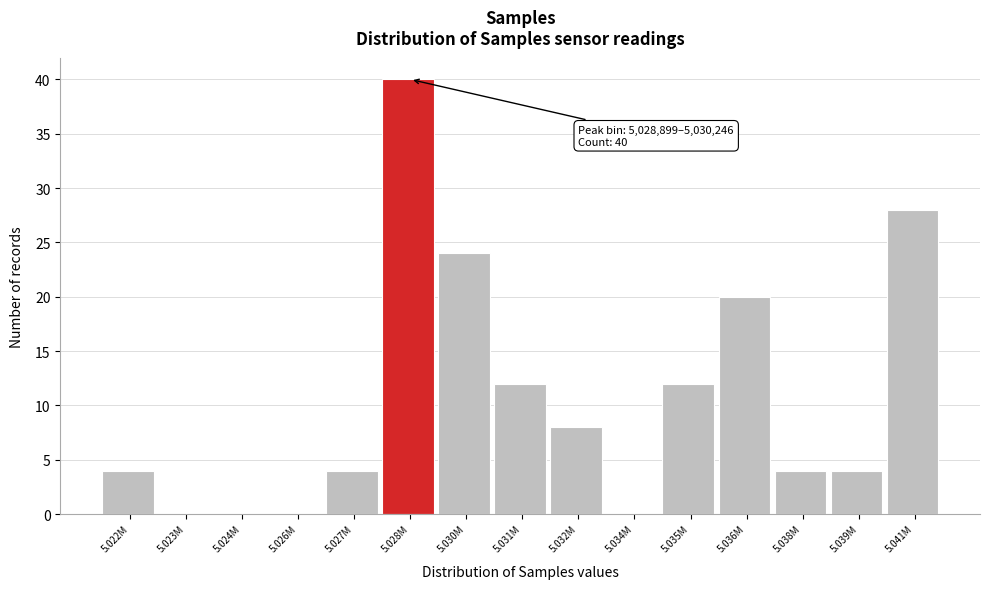

Reading left to right, transcribe all the data shown in this chart.

5.022M=4	5.023M=0	5.024M=0	5.026M=0	5.027M=4	5.028M=40	5.030M=24	5.031M=12	5.032M=8	5.034M=0	5.035M=12	5.036M=20	5.038M=4	5.039M=4	5.041M=28